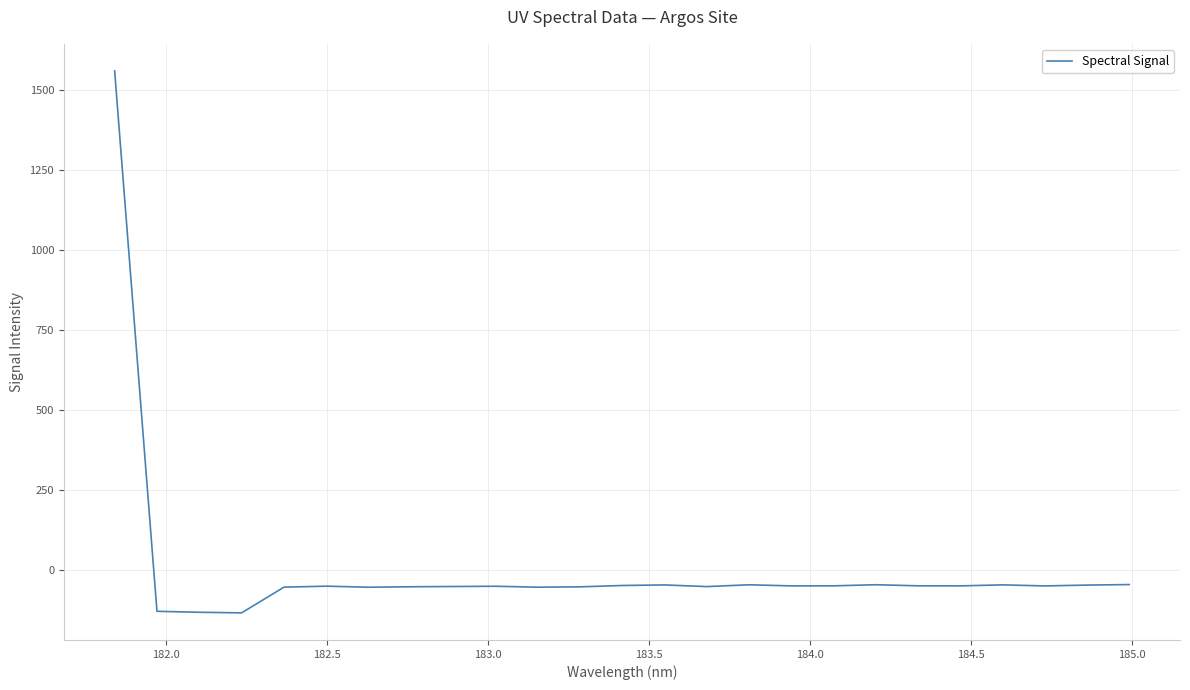

What is the difference between the maximum and minimum values?

1693.6